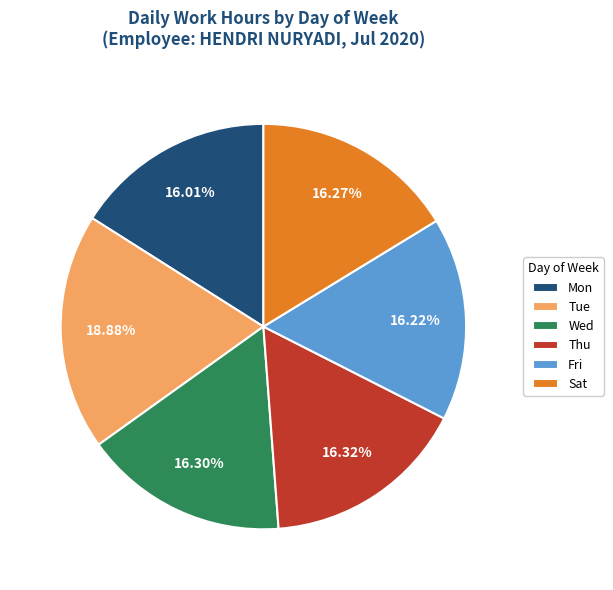

Combined, do Thu and Tue account for over 50%?

No